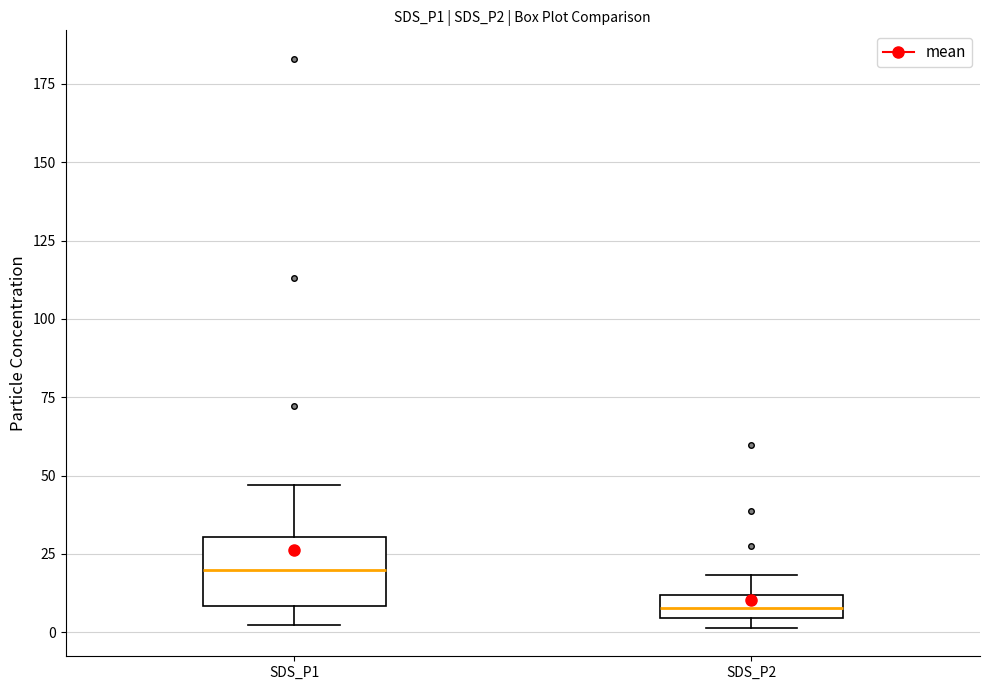

Which box has the lowest median line?

SDS_P2